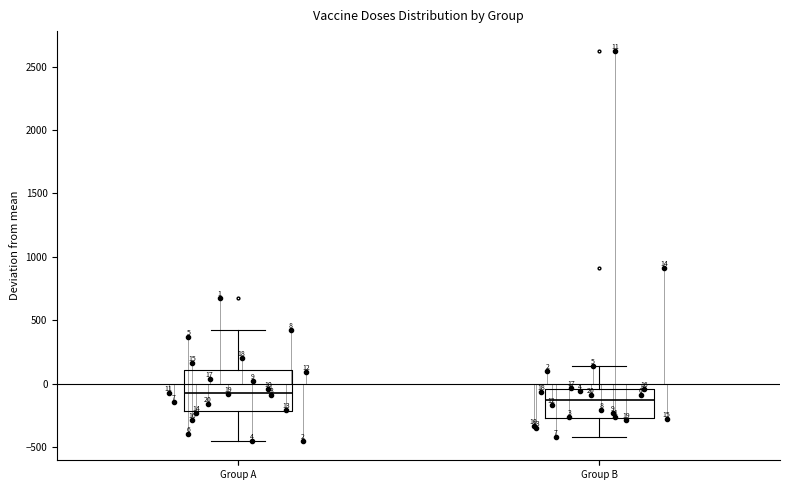

Which box is the tallest, from its lower edge to its upper edge?

Group A